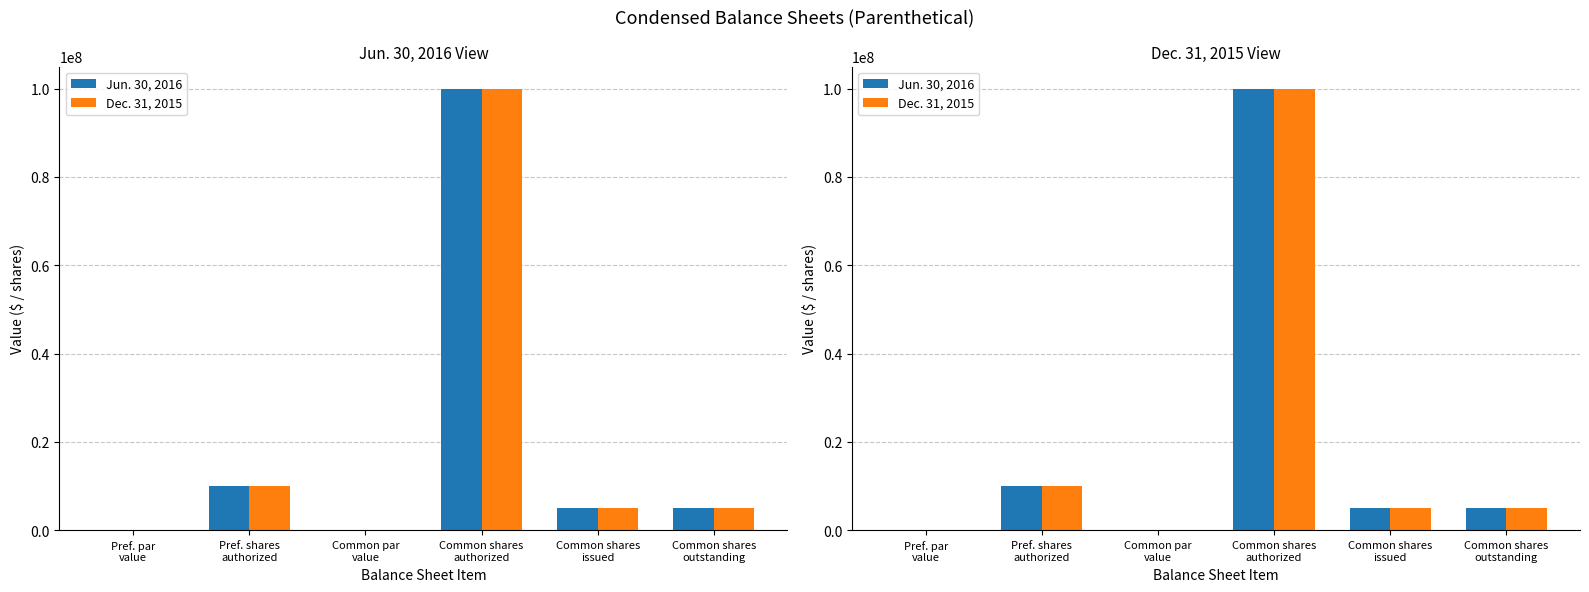

Which series has the largest range (max minus min)?

Jun. 30, 2016